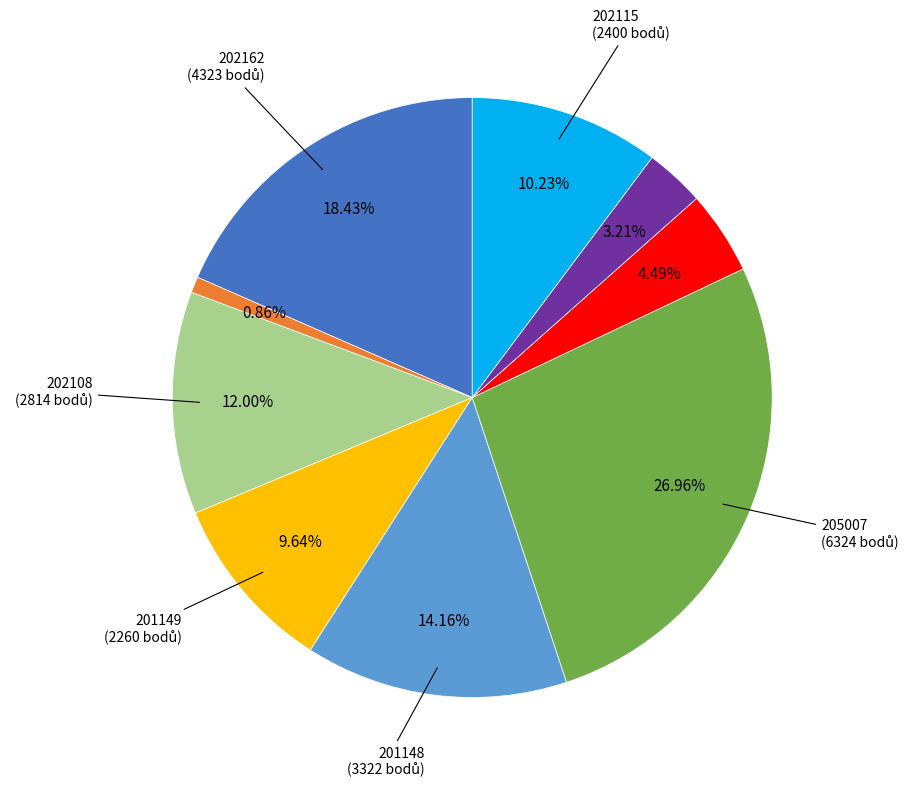

Is there a majority slice in this chart?

No